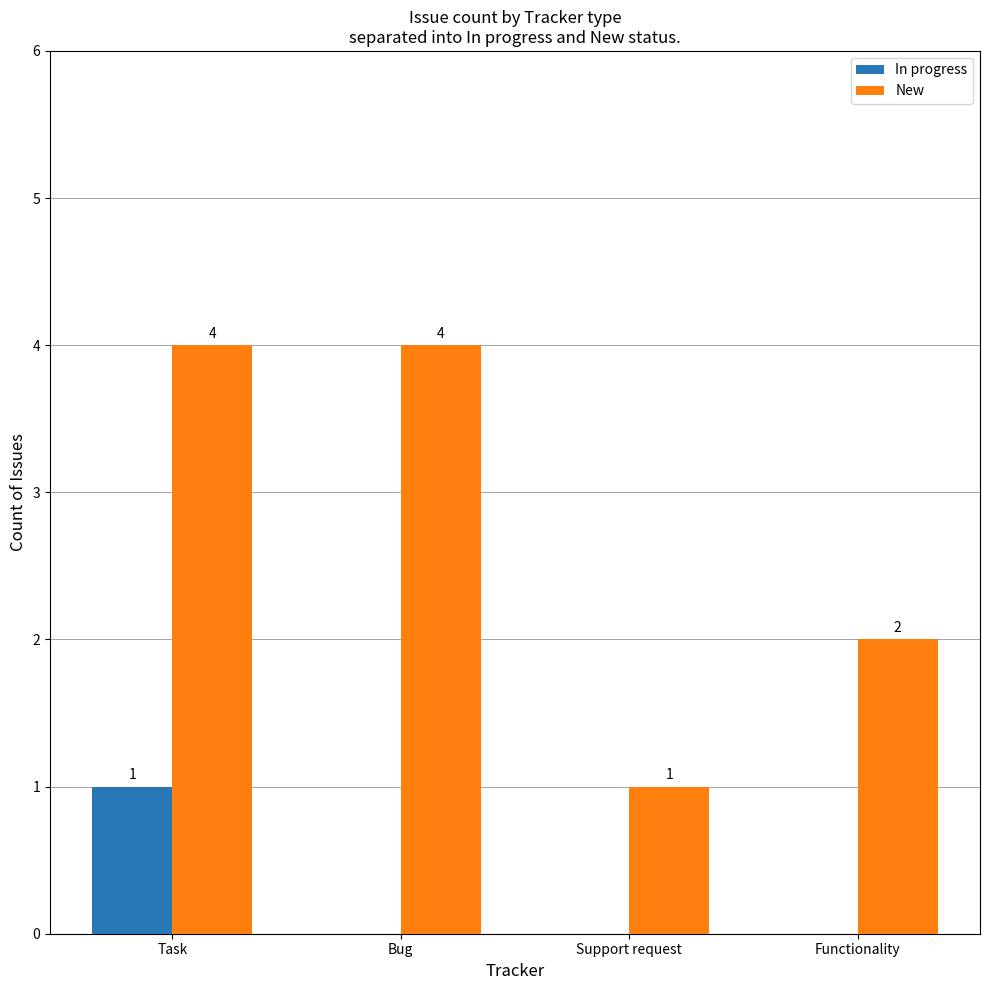

True or false: In progress has a value of 1 at Bug.

False